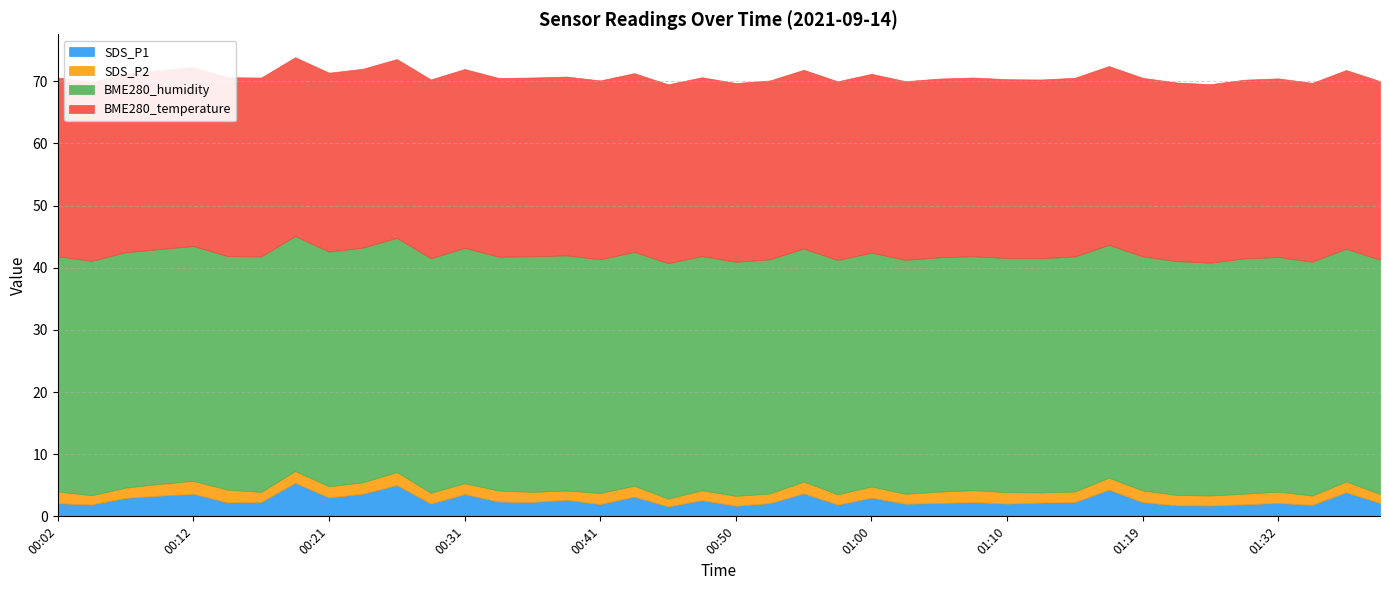

What is the total value across all series at 00:09?

71.8